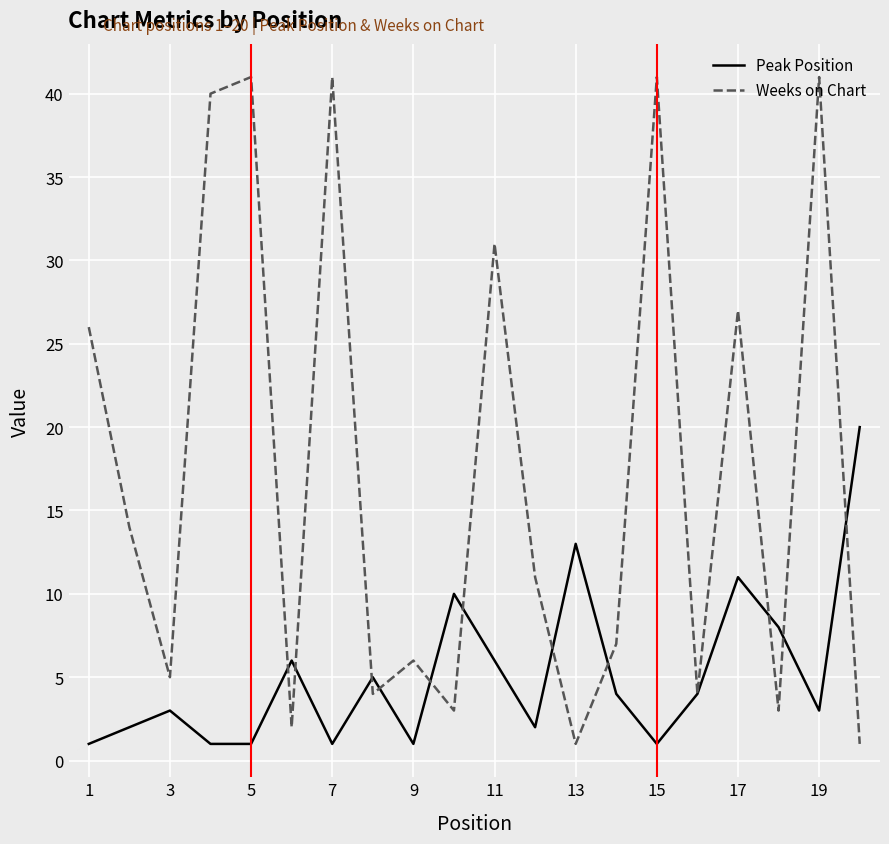

Which series has the largest range (max minus min)?

Weeks on Chart